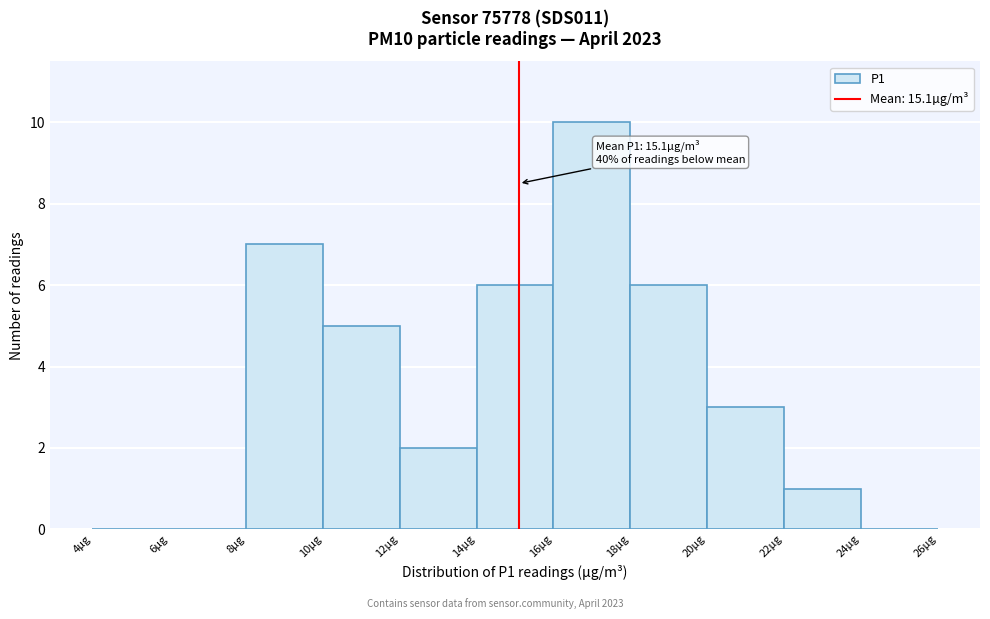

Which range on the x-axis has the tallest bar?

16 to 18